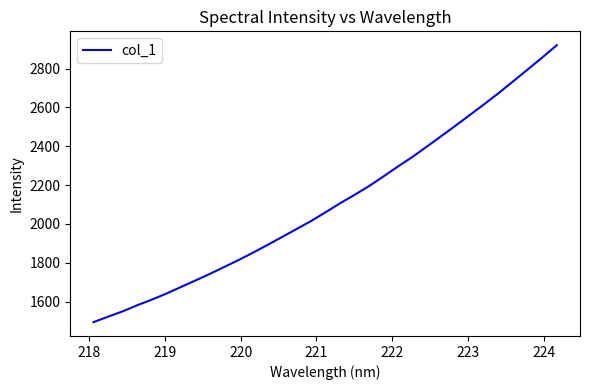

What is the smallest value displayed?

1494.1